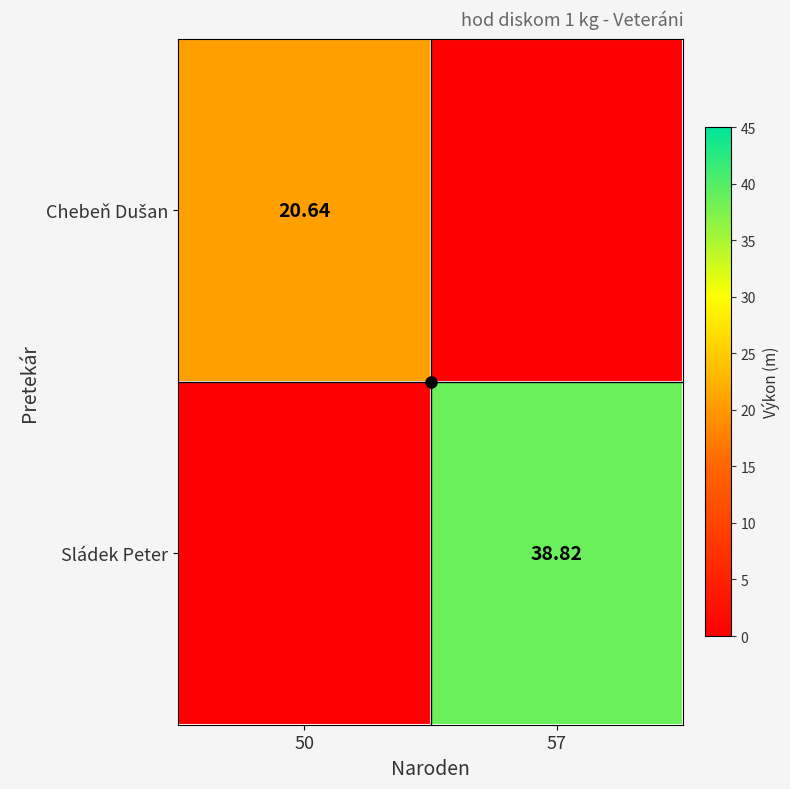

Rank the series at 50 from lowest to highest value.

Sládek Peter, Chebeň Dušan